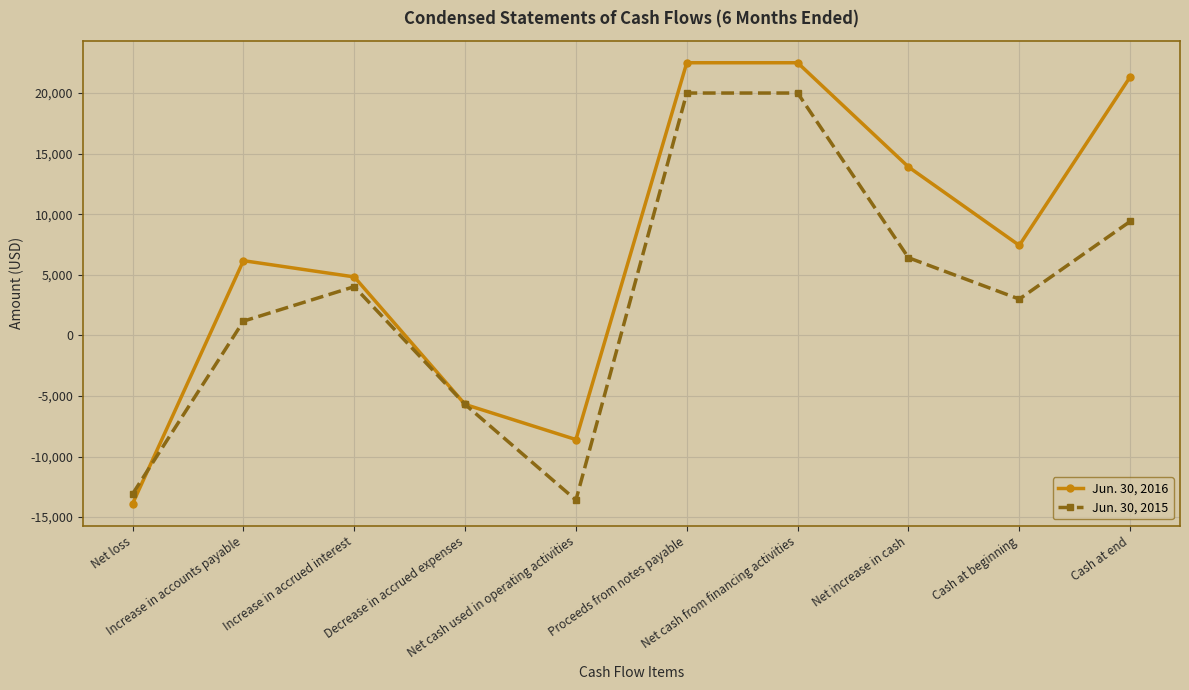

What is the sum of all Jun. 30, 2015 values?

31620